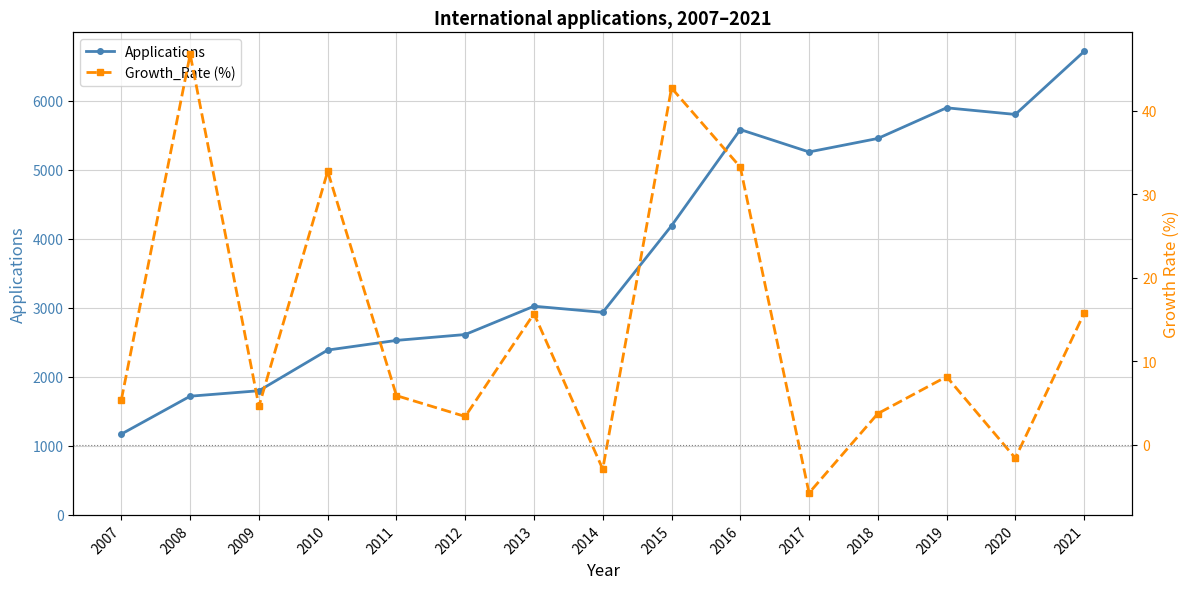

What is the difference between the Applications values at 2007 and 2019?

4724